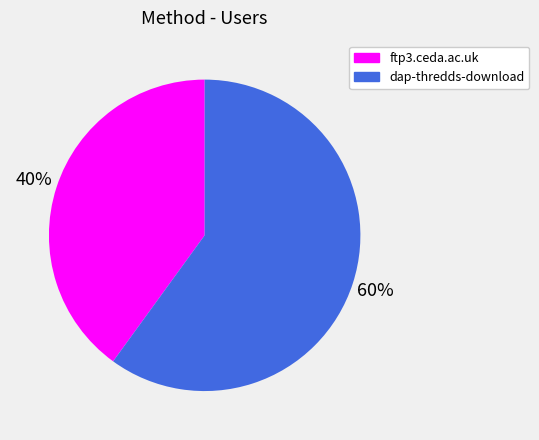

How many slices are in this pie chart?

2